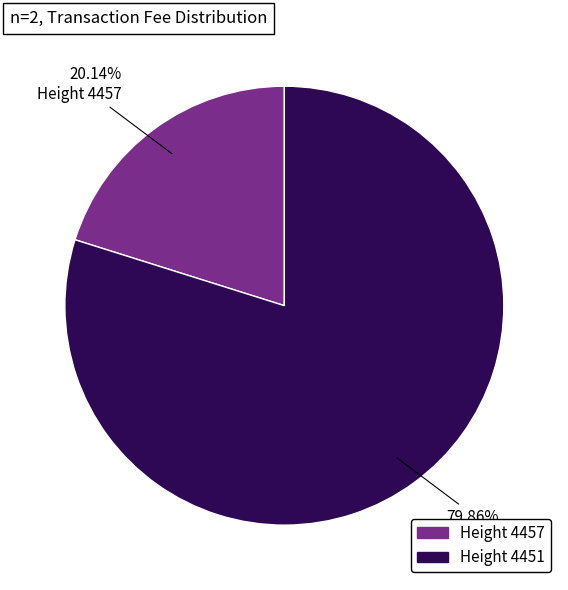

Does any single category account for the majority?

Yes